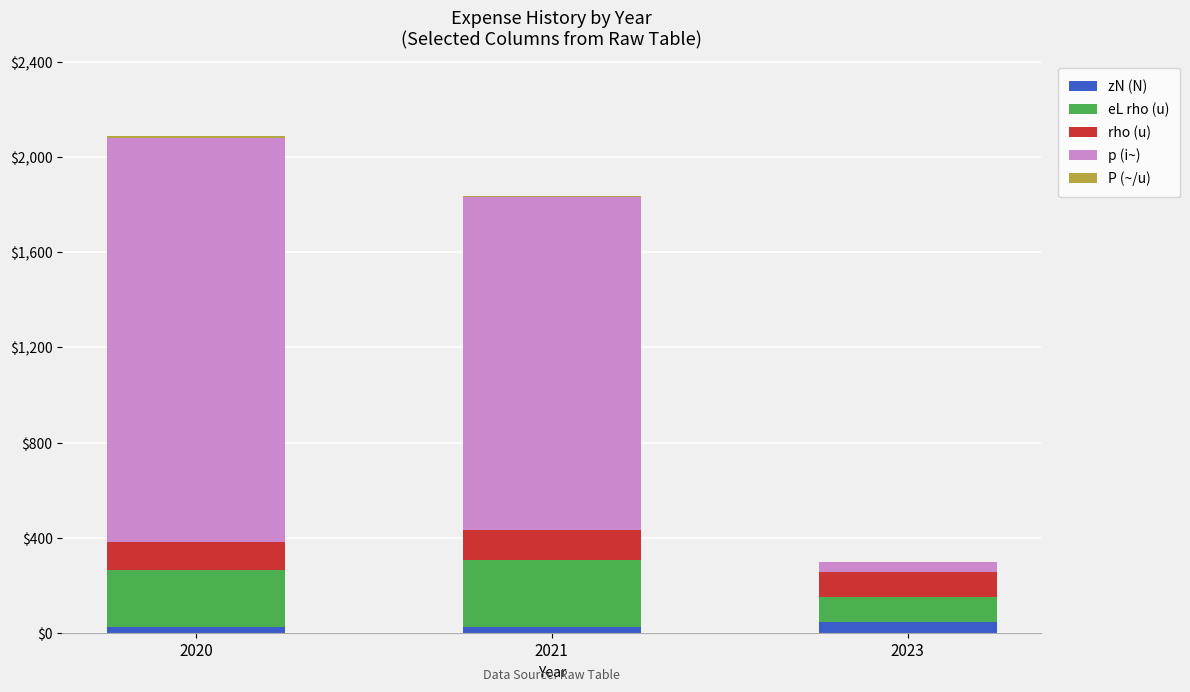

How many categories are shown in the chart?

3